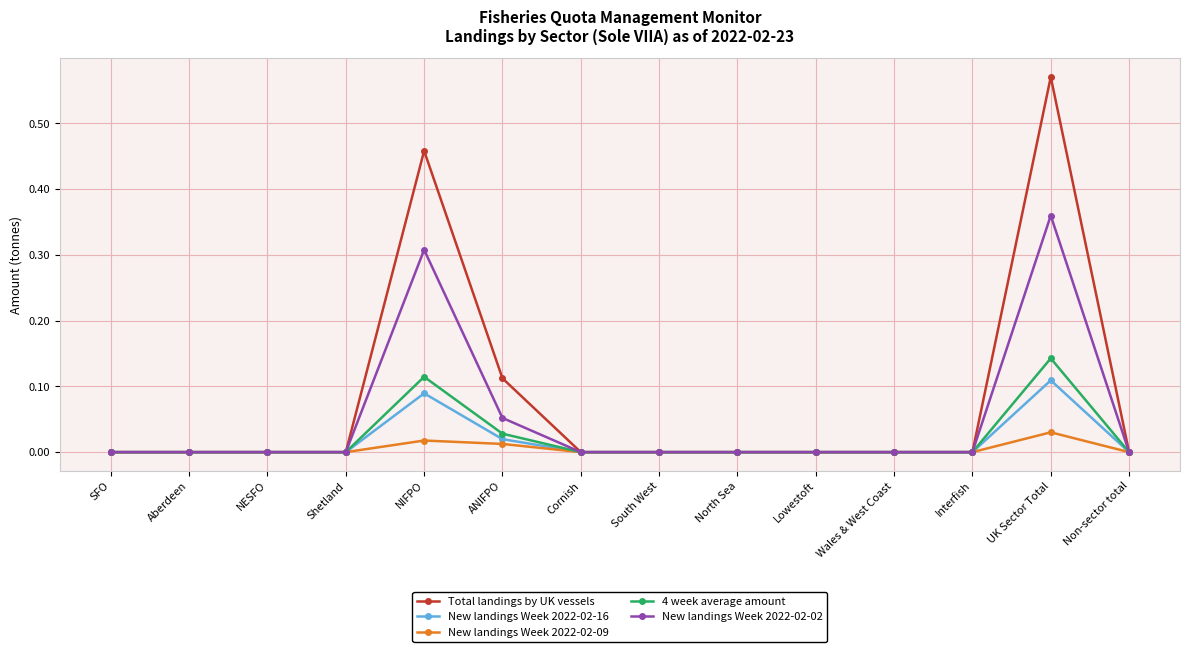

What position from the left is UK Sector Total?

13